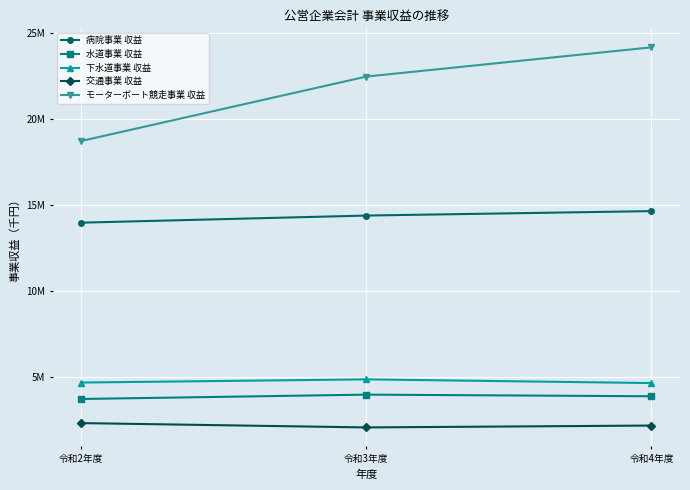

Is this an area chart (filled region under the line)?

No